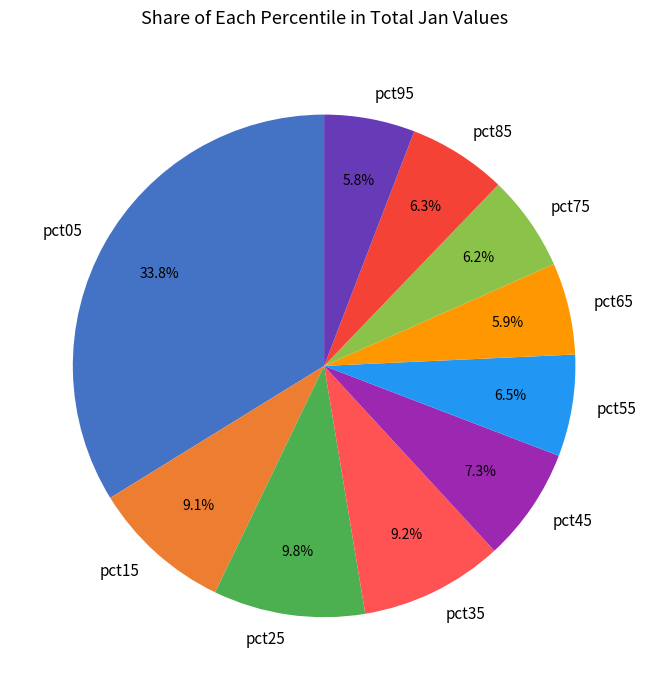

Which slice is the largest?

pct05